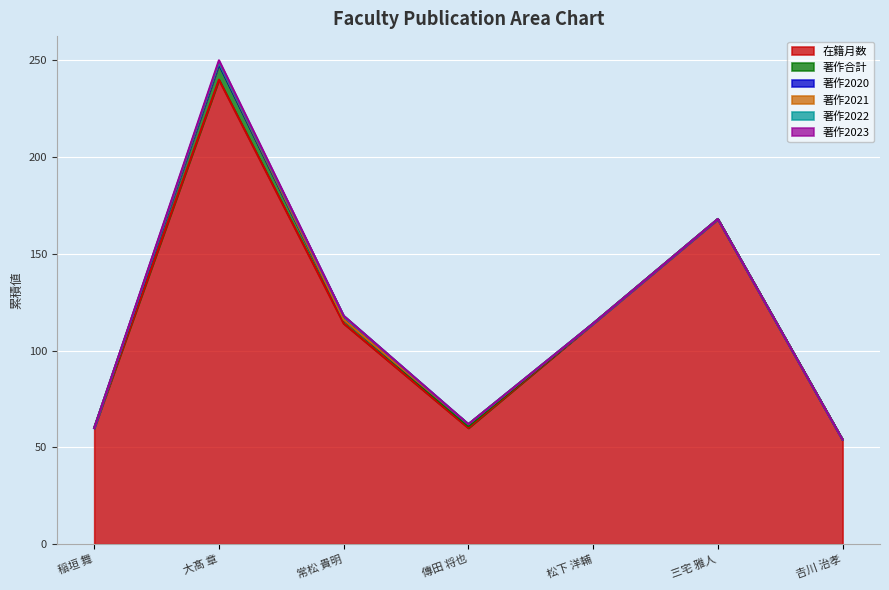

True or false: 著作2023 and 著作合計 cross at least once.

False